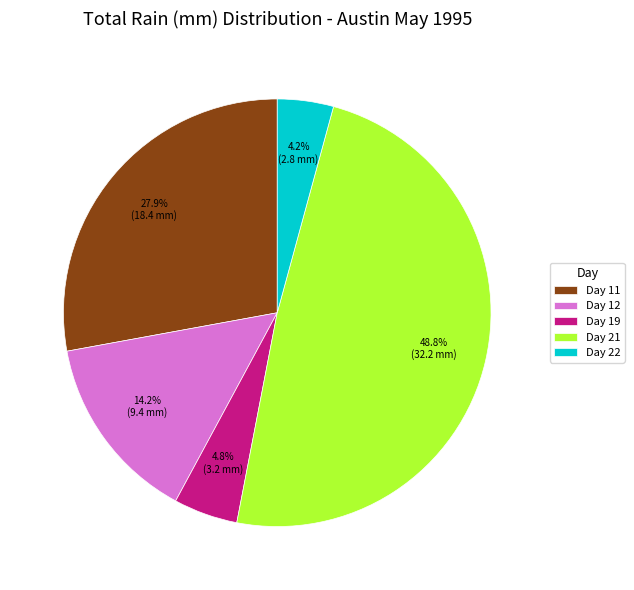

To the nearest percent, what is the difference between the largest and smallest slice percentages?

45%